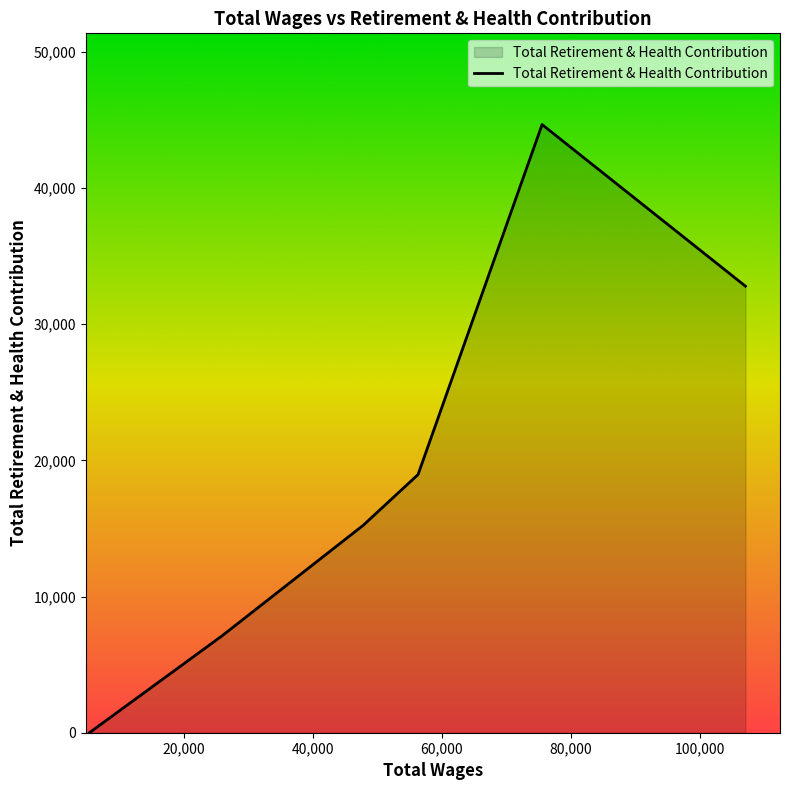

How many distinct data groups are displayed?

1